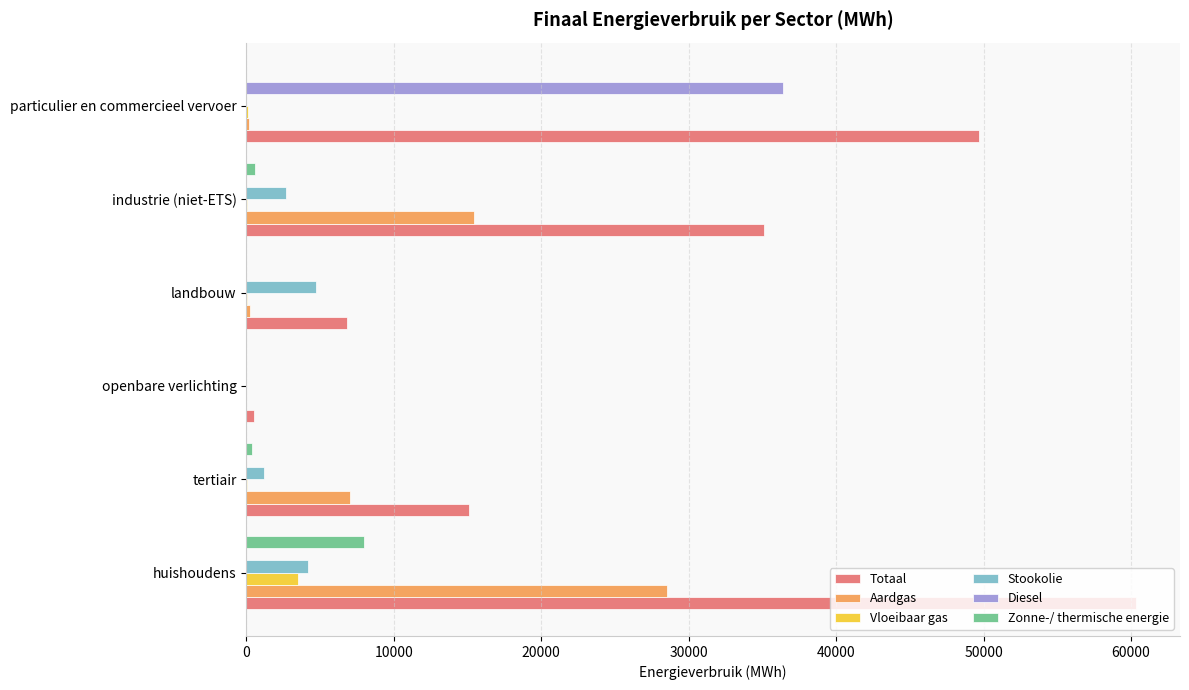

Which series changed the most between huishoudens and industrie (niet-ETS)?

Totaal